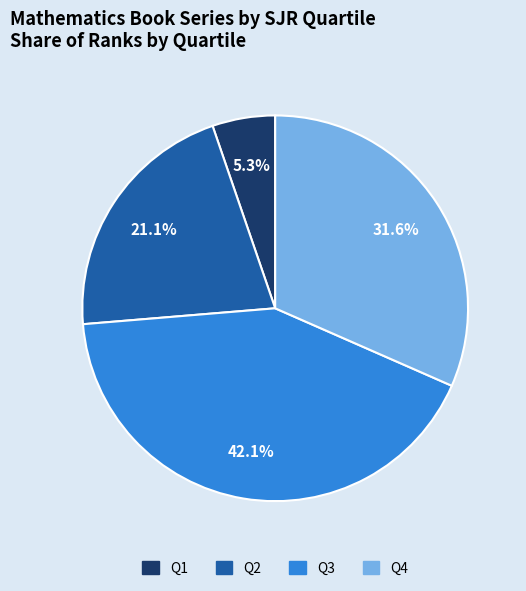

To the nearest percent, what is the average slice percentage?

25%